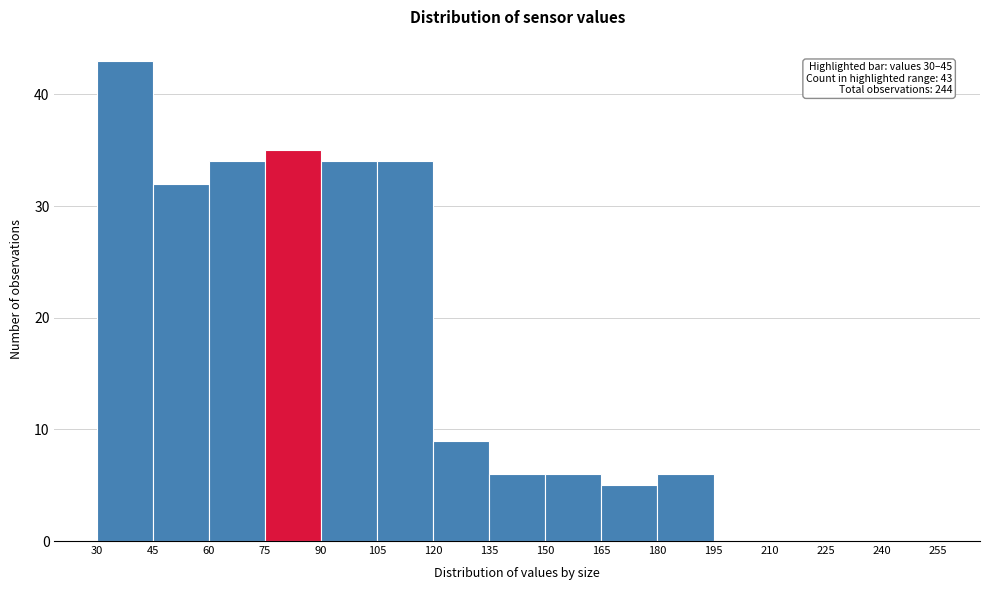

Over which range of the x-axis is the bar tallest?

30 to 45